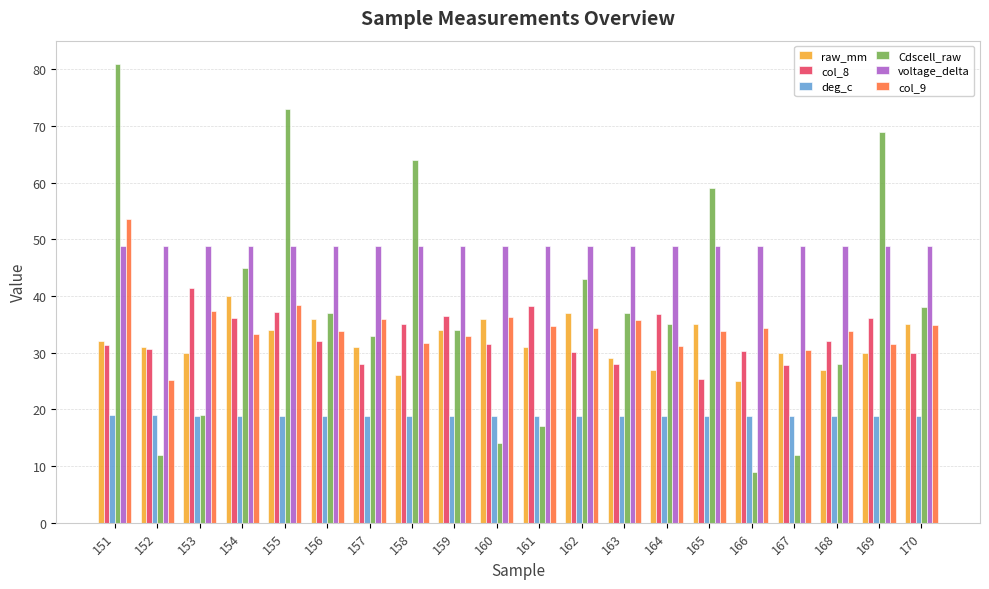

What is the smallest value displayed?

9.0